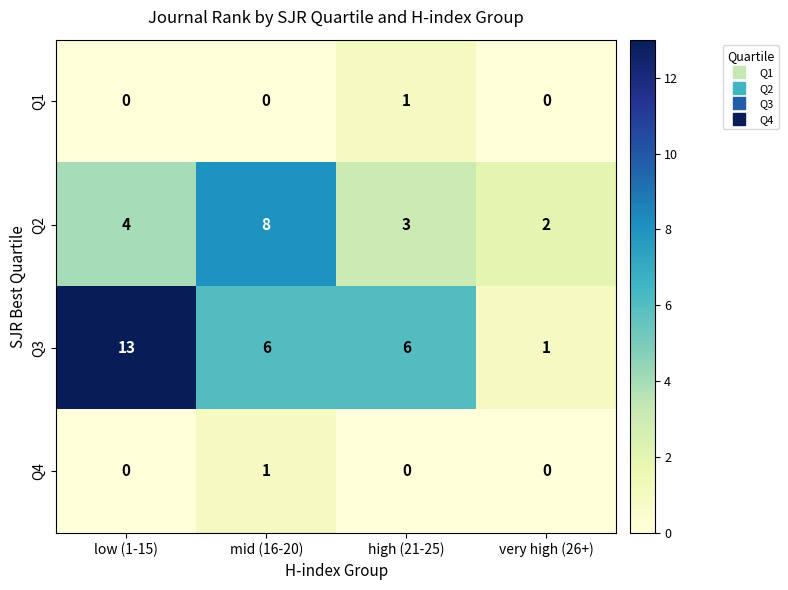

Reading right to left, list all the values displayed in this chart.

Q1: 0	1	0	0
Q2: 2	3	8	4
Q3: 1	6	6	13
Q4: 0	0	1	0